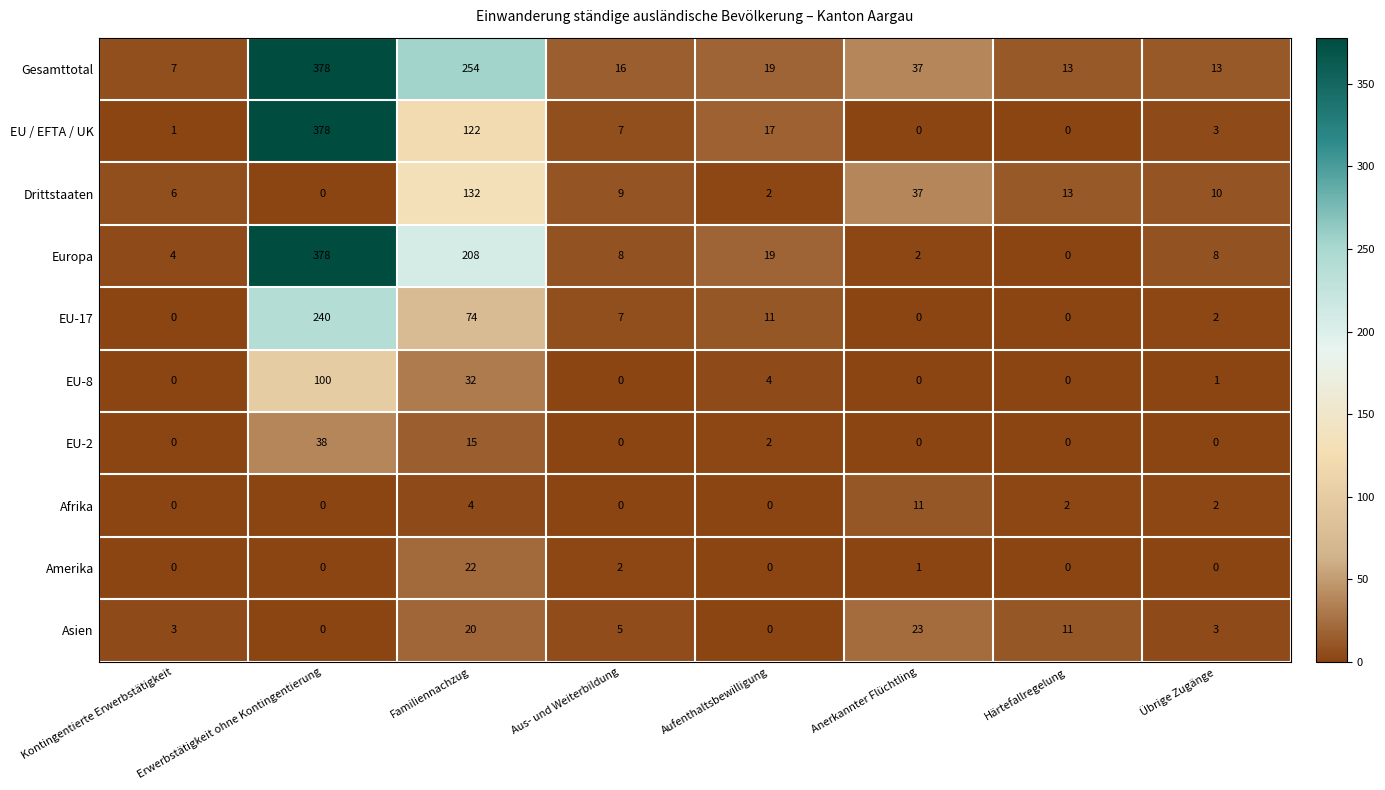

What is the spread (max minus min) of values at Aus- und Weiterbildung?

16